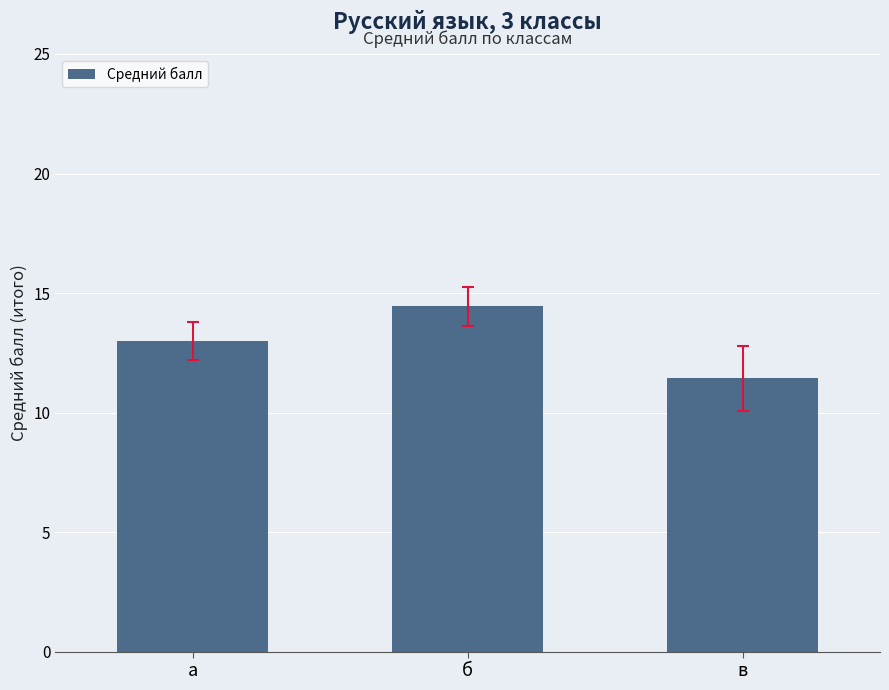

The chart shows a value of 11.4 at в. True or false?

True